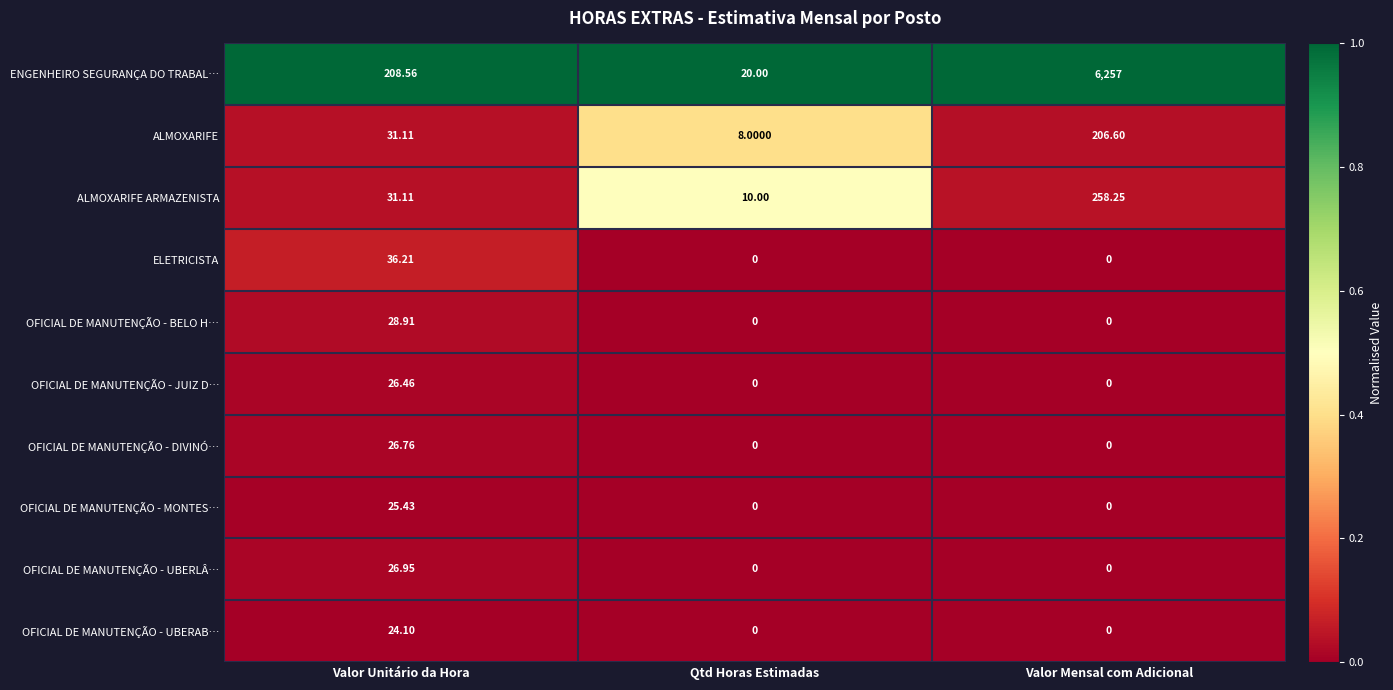

How many values in the ENGENHEIRO SEGURANÇA DO TRABAL… series are below 208?

1